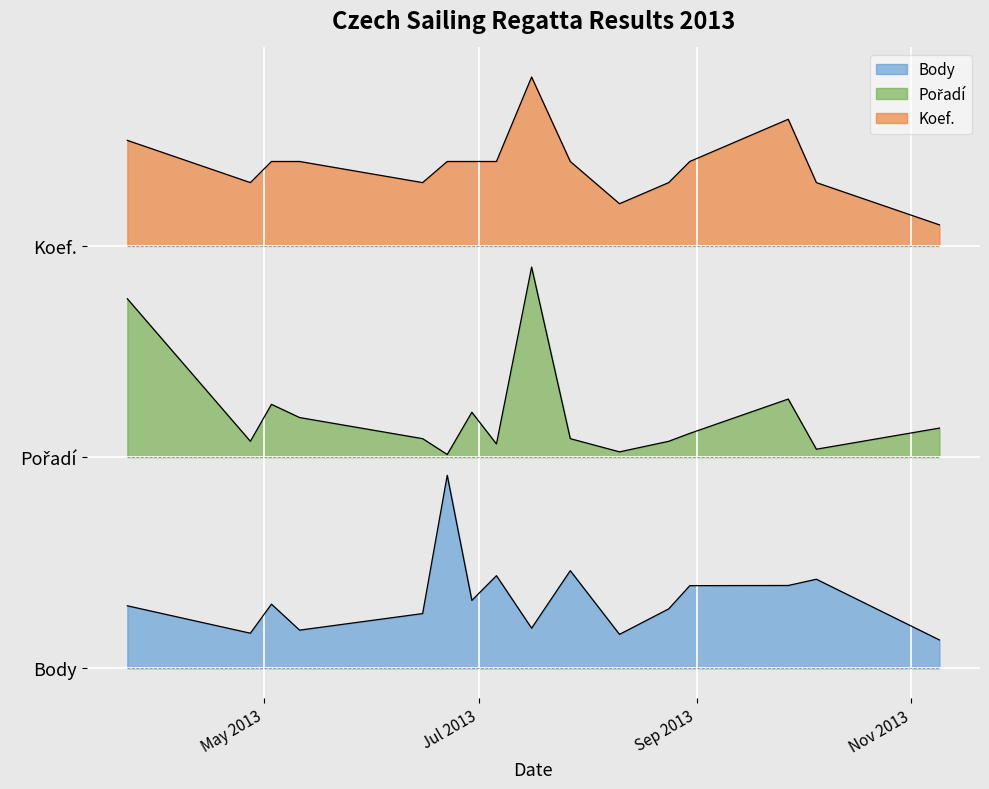

What position from the right is 2013-07-16?

8